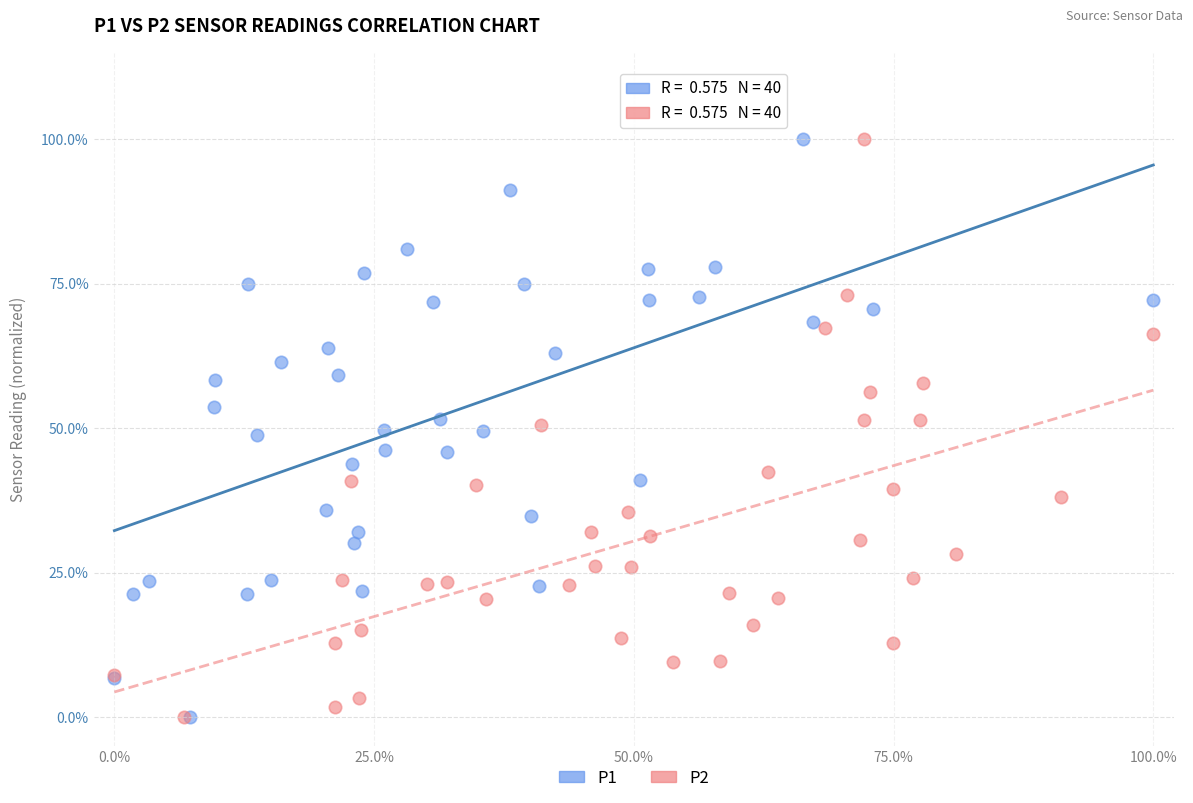

What are all the series names shown in the legend?

P1, P2